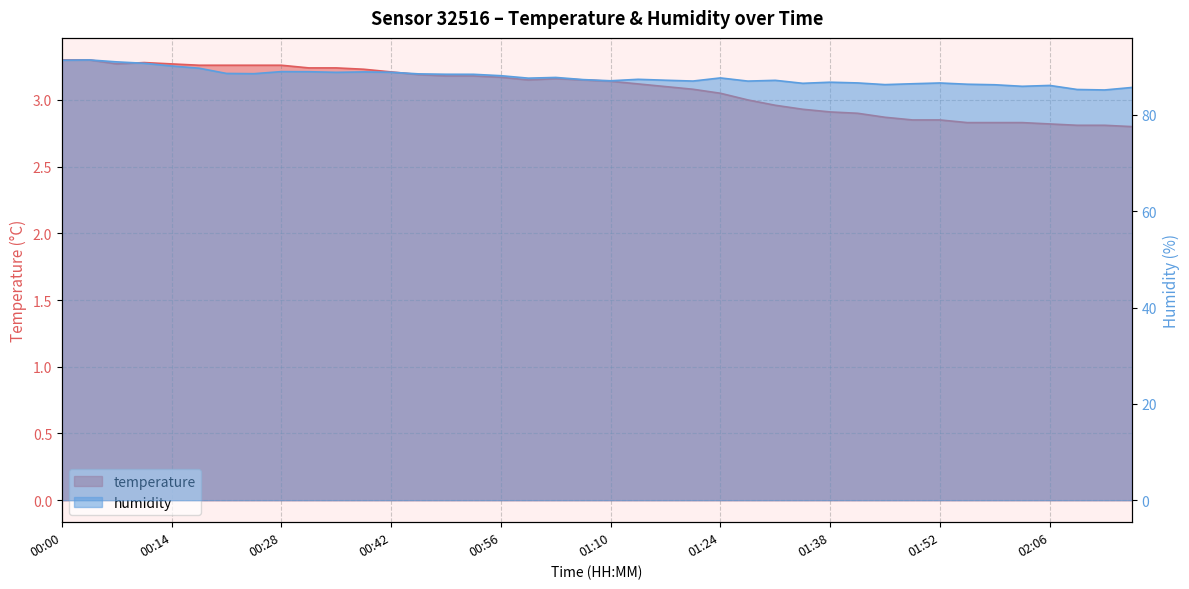

How many data points in temperature are less than 3?

14